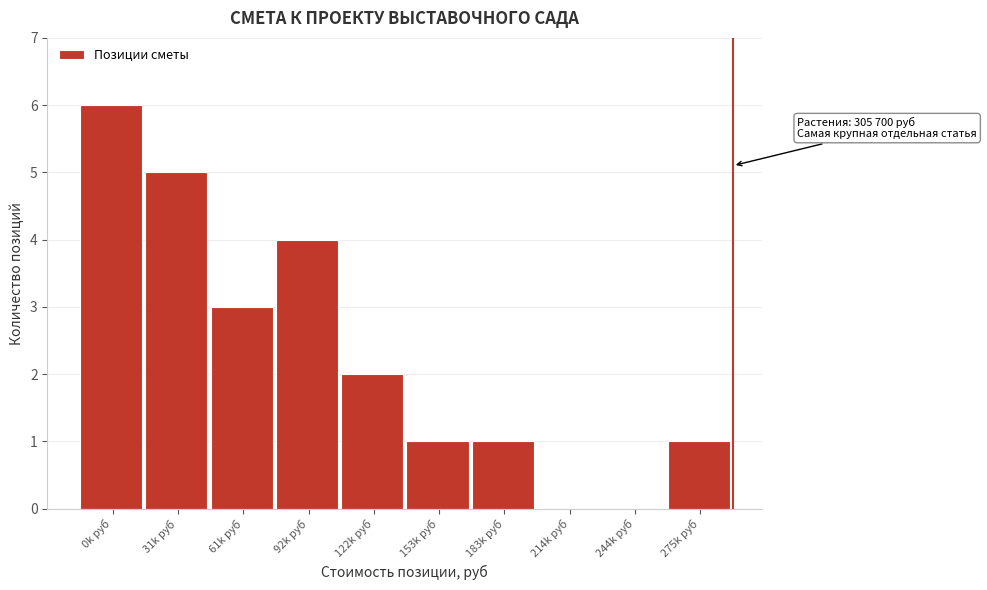

Reading right to left, transcribe all the data shown in this chart.

275k руб=1	244k руб=0	214k руб=0	183k руб=1	153k руб=1	122k руб=2	92k руб=4	61k руб=3	31k руб=5	0k руб=6